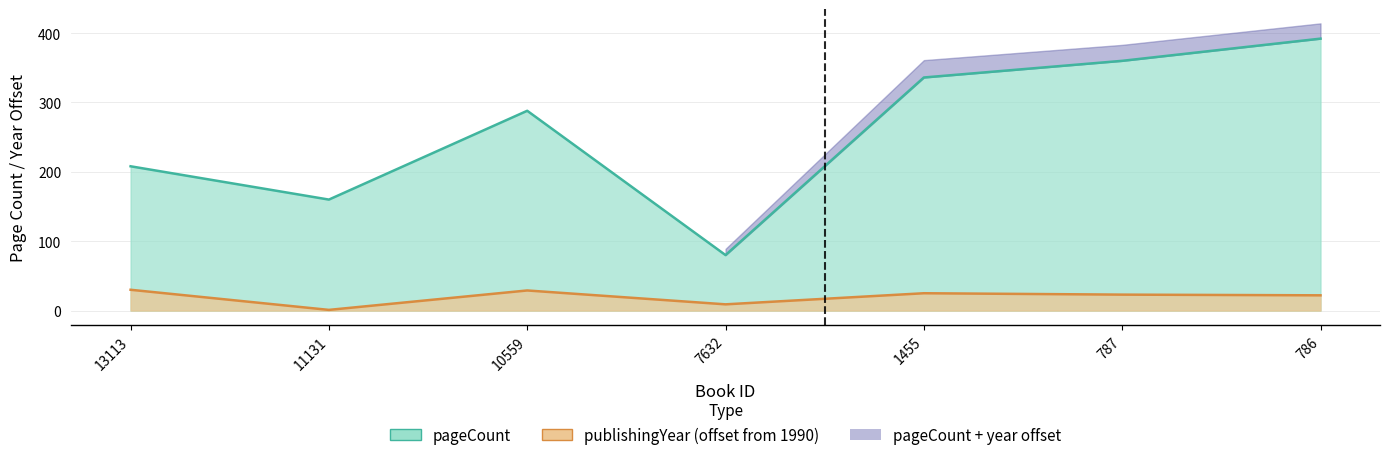

Where is the first local minimum for publishingYear?

11131